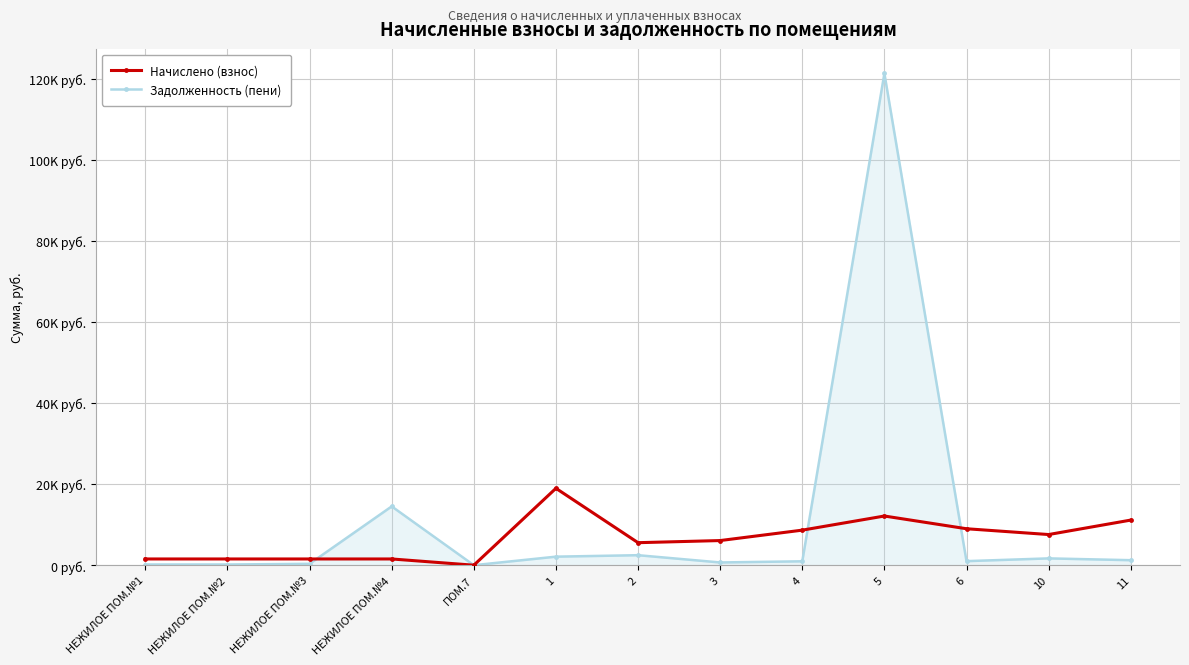

At 11, list the series in order from smallest to largest.

Задолженность (пени), Начислено (взнос)